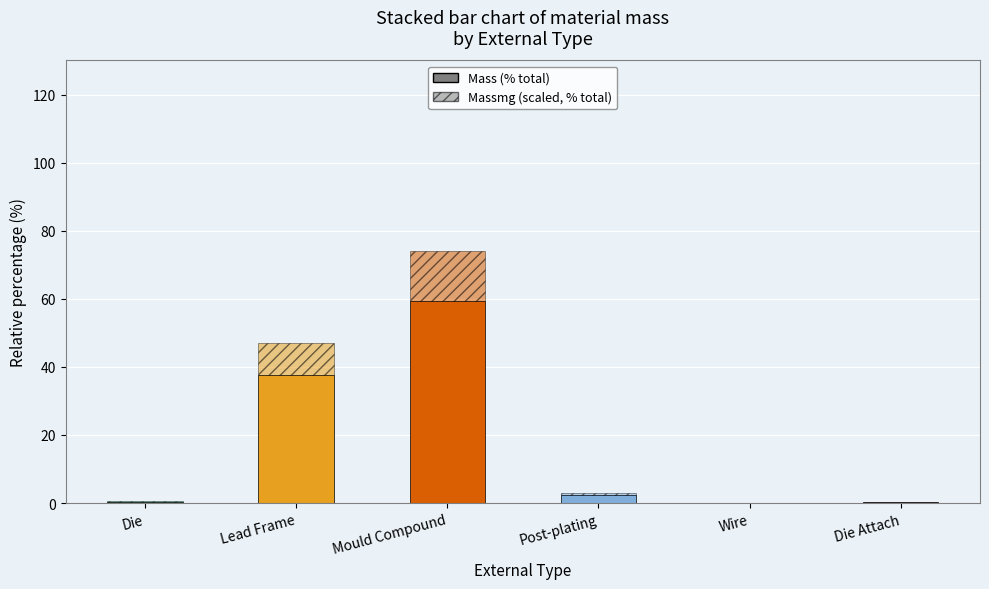

Count the number of data series in this chart.

2